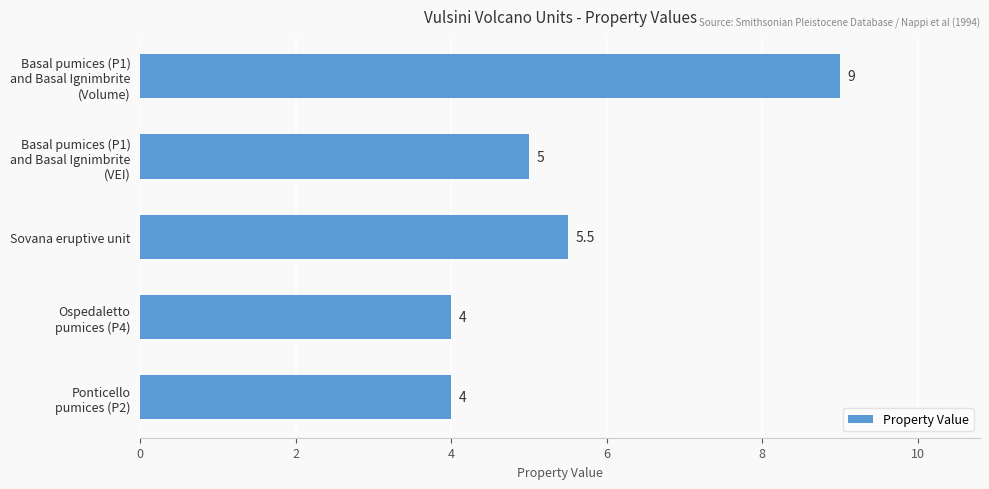

Count the values in the range 4 to 5.

3